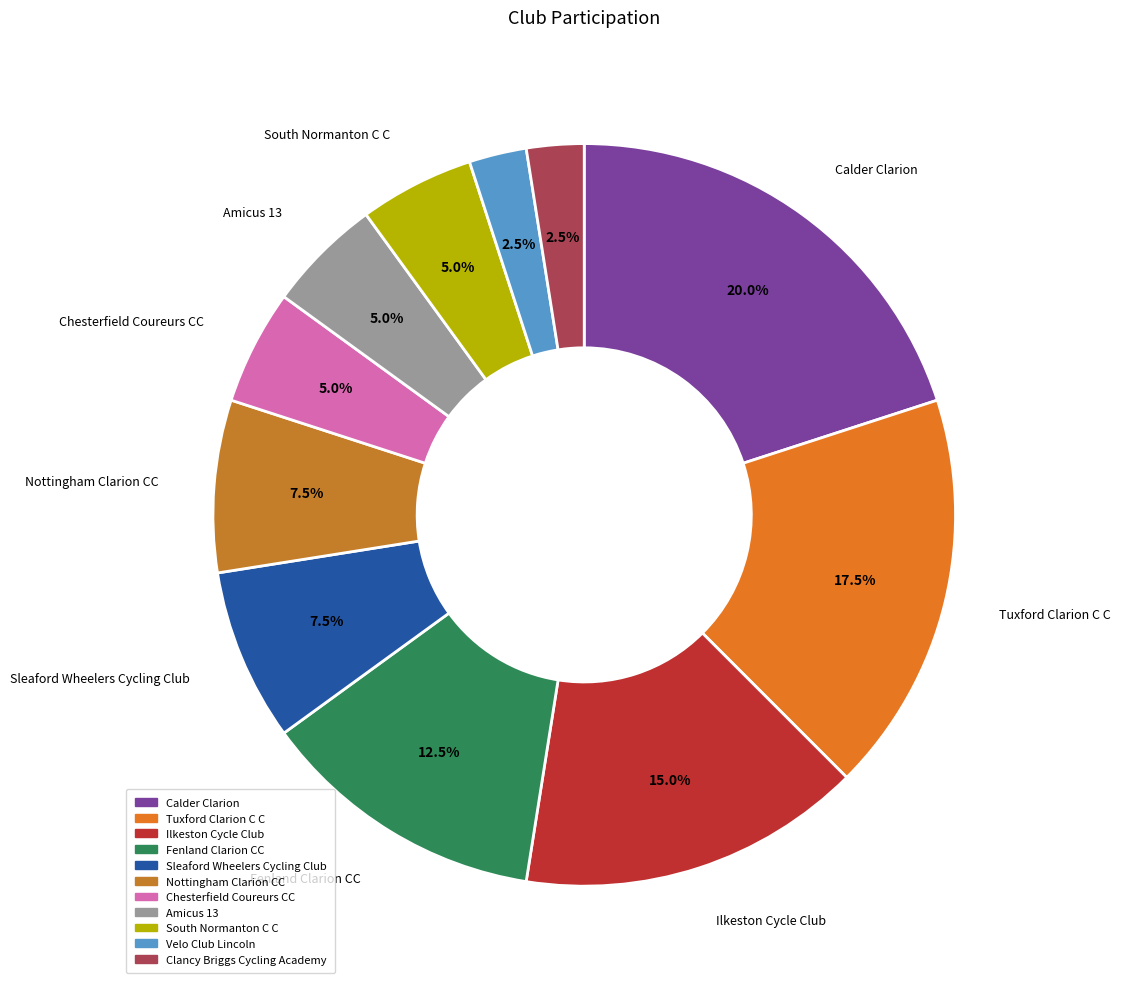

Count the number of slices in the pie.

11